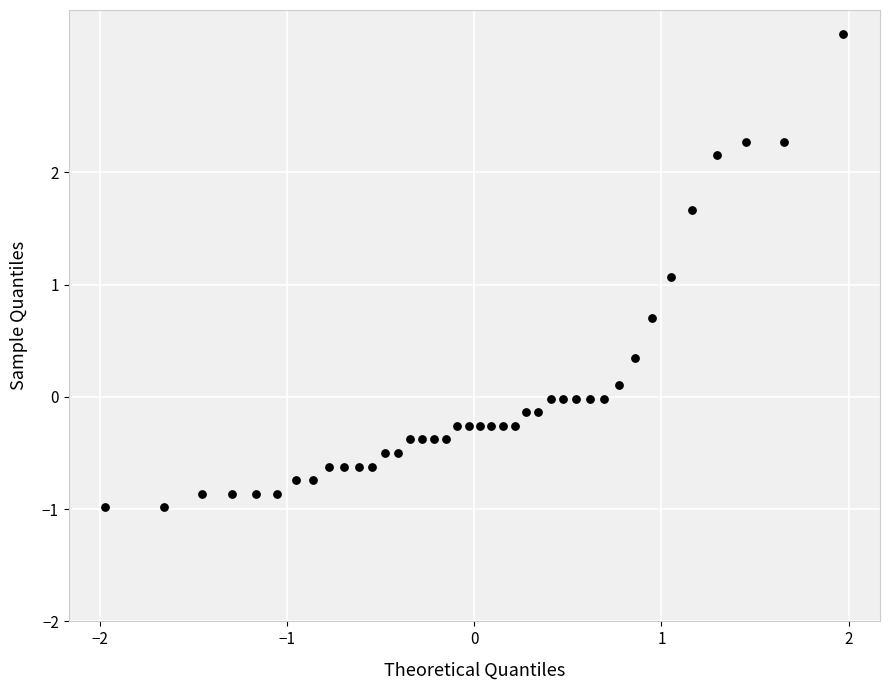

What is the range of Y values (max minus min)?

4.2